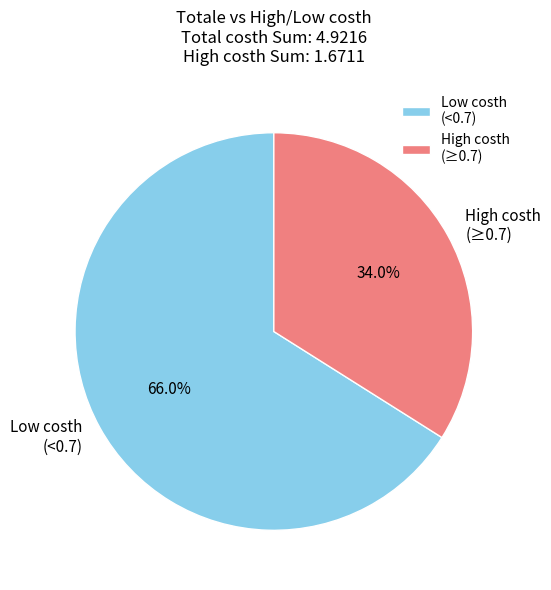

Rank the categories by value from highest to lowest.

Low costh (<0.7), High costh (≥0.7)